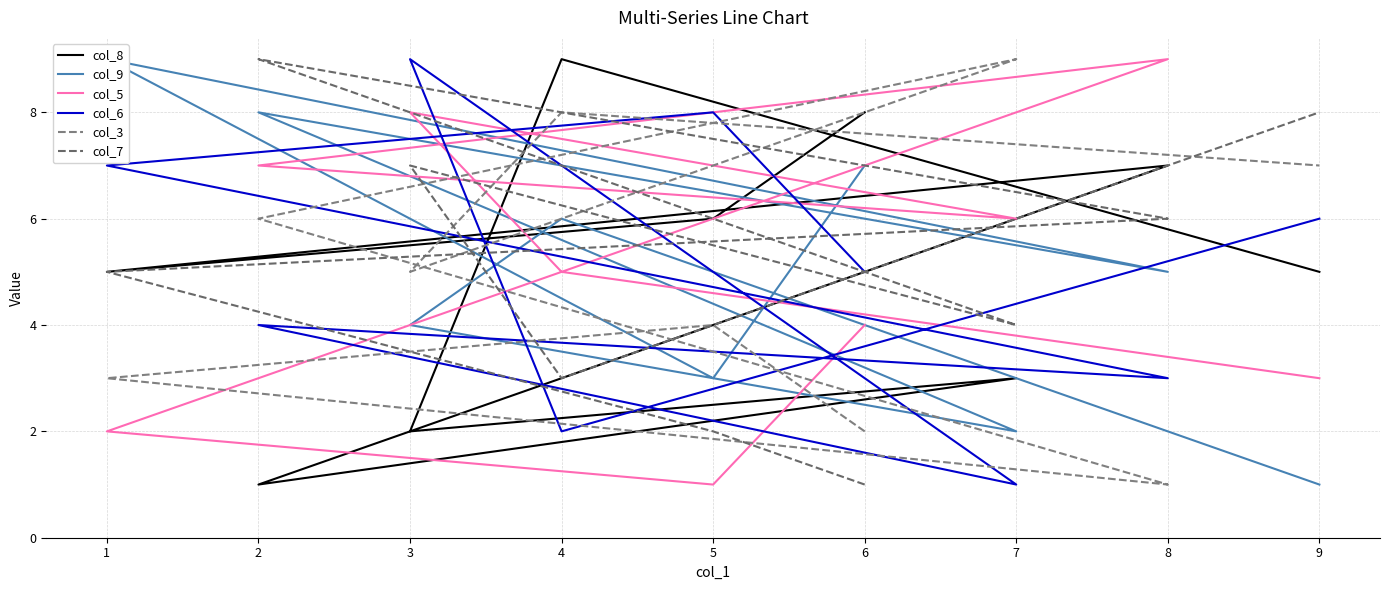

How many interior local valleys does the col_9 series have?

3